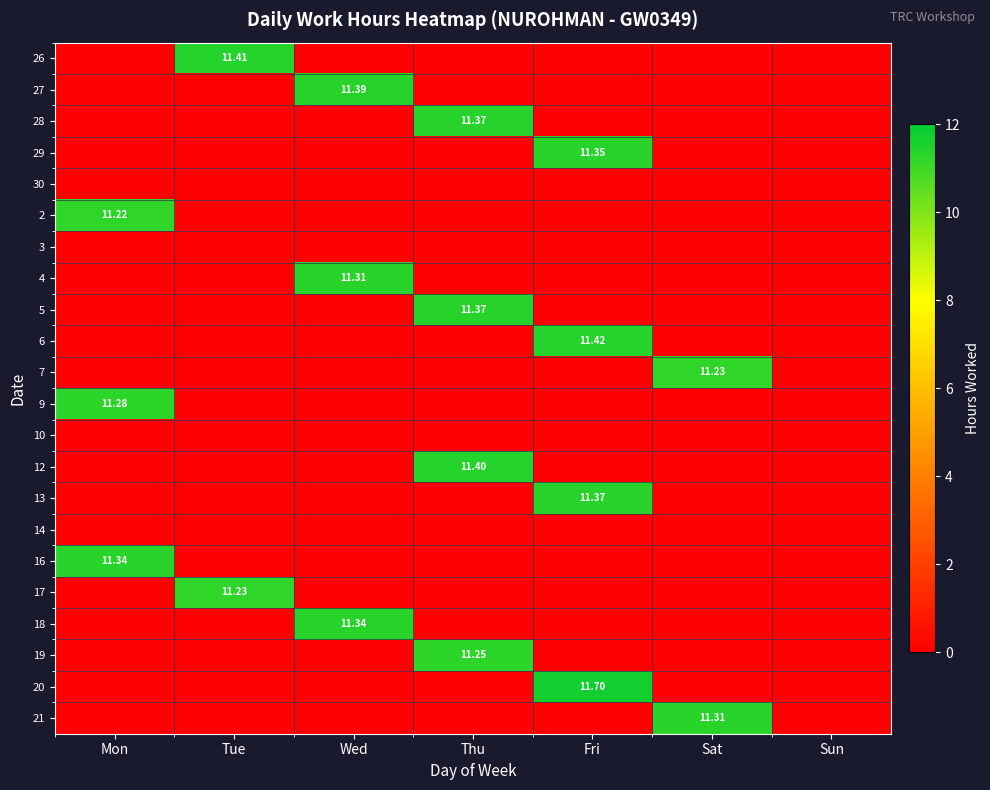

Which series has the largest range (max minus min)?

20